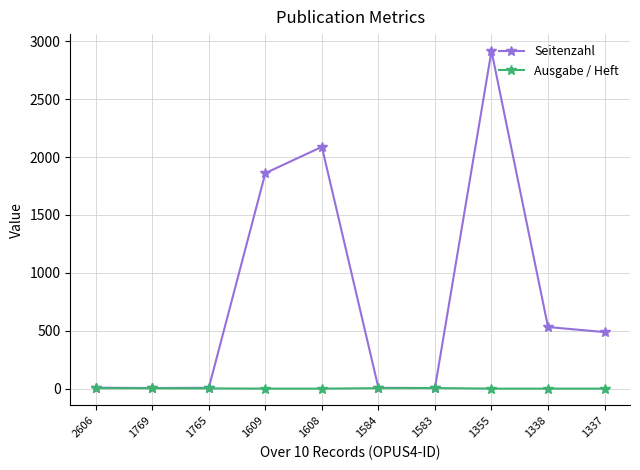

At which category is the sum across all series the highest?

1355